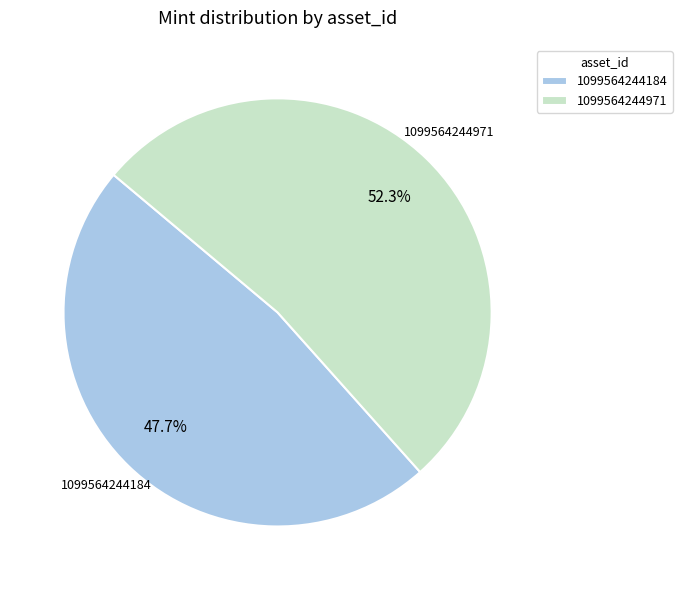

To the nearest percent, what percentage of the pie is 1099564244184?

48%